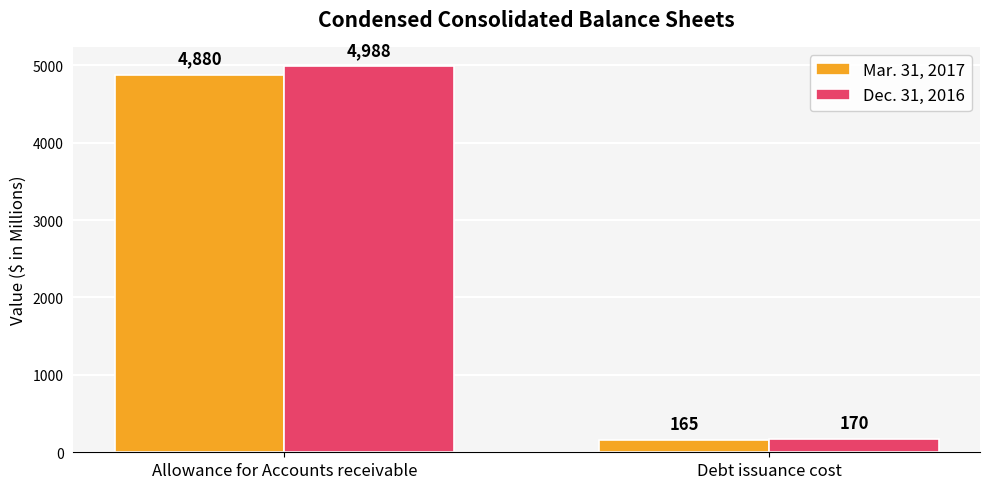

List the series in order of their peak value, lowest first.

Mar. 31, 2017, Dec. 31, 2016